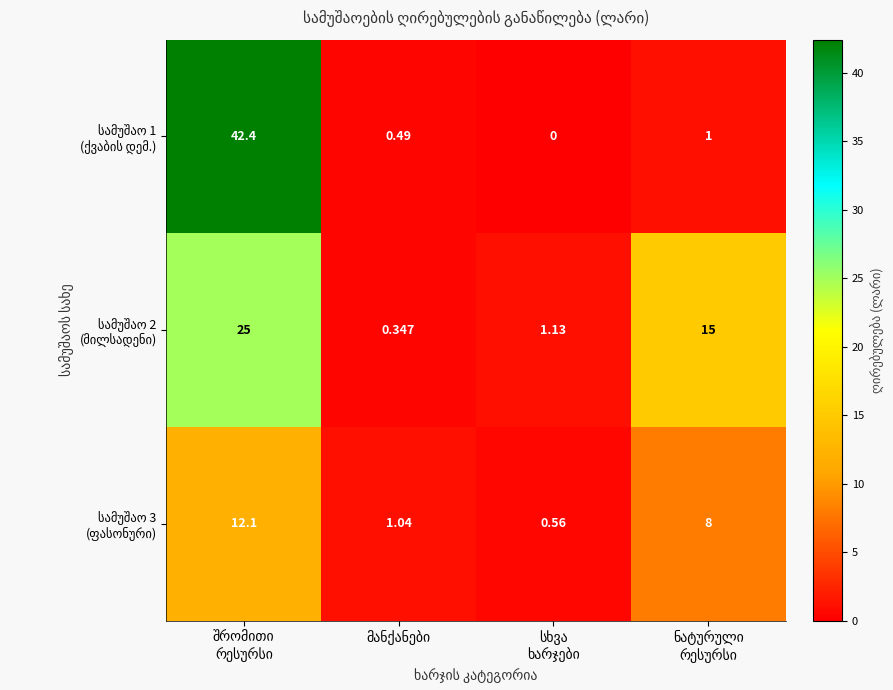

What is the spread (max minus min) of values at ნატურული
რესურსი?

14.0